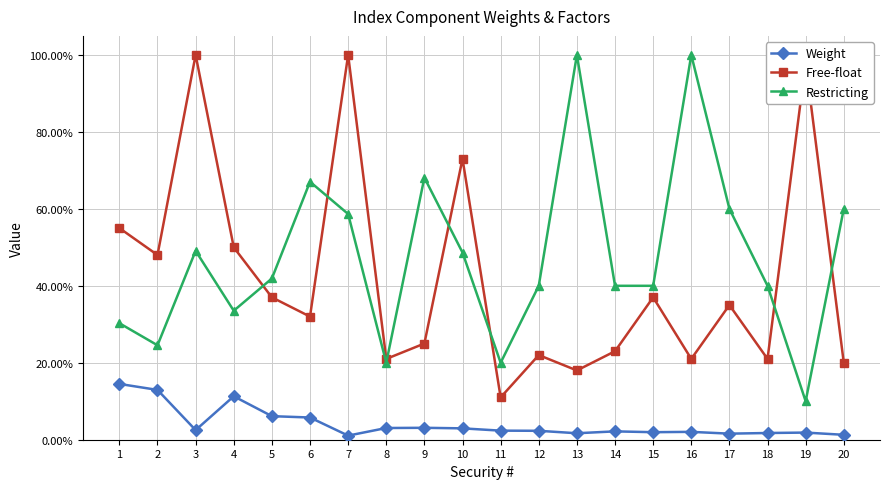

List the labels in order of Restricting value, largest first.

13, 16, 9, 6, 17, 20, 7, 3, 10, 5, 12, 14, 15, 18, 4, 1, 2, 8, 11, 19